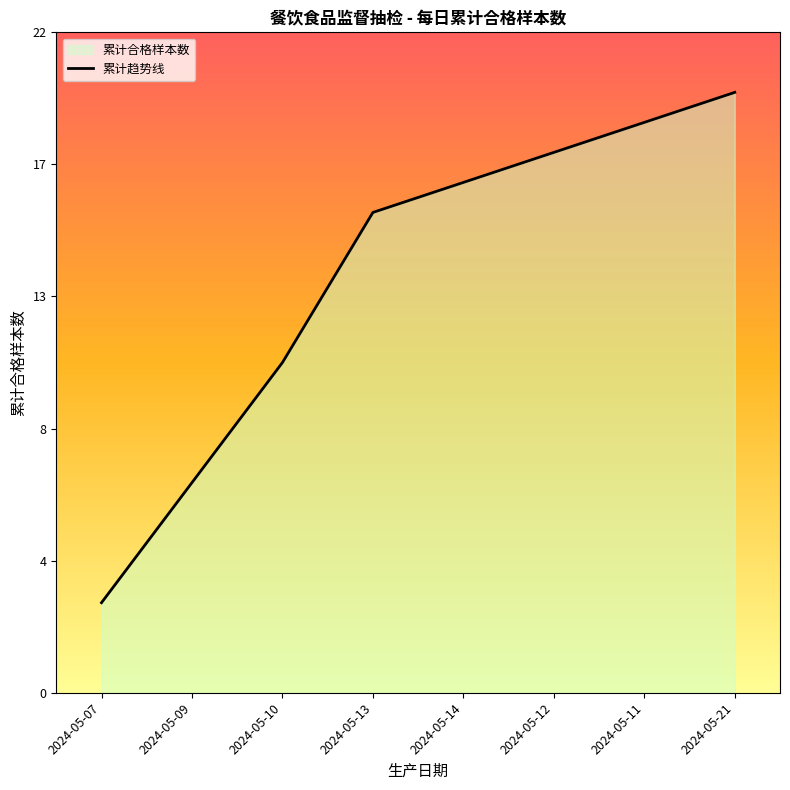

List the labels in order of value, largest first.

2024-05-21, 2024-05-11, 2024-05-12, 2024-05-14, 2024-05-13, 2024-05-10, 2024-05-09, 2024-05-07